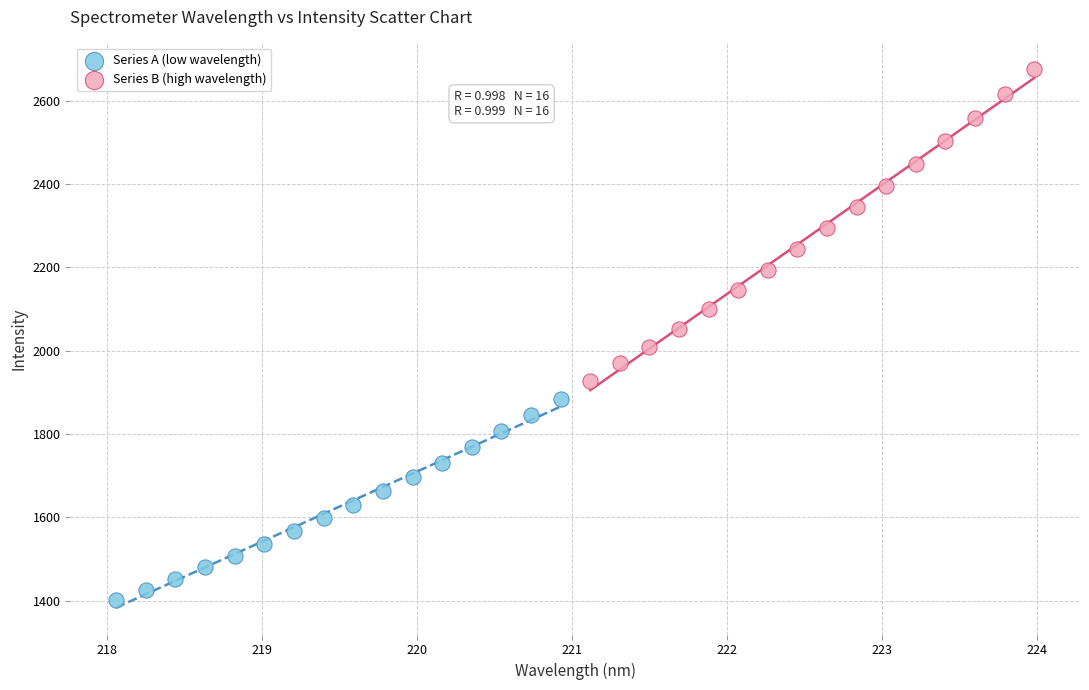

Which series contains the lowest Y value?

Series A (low wavelength)